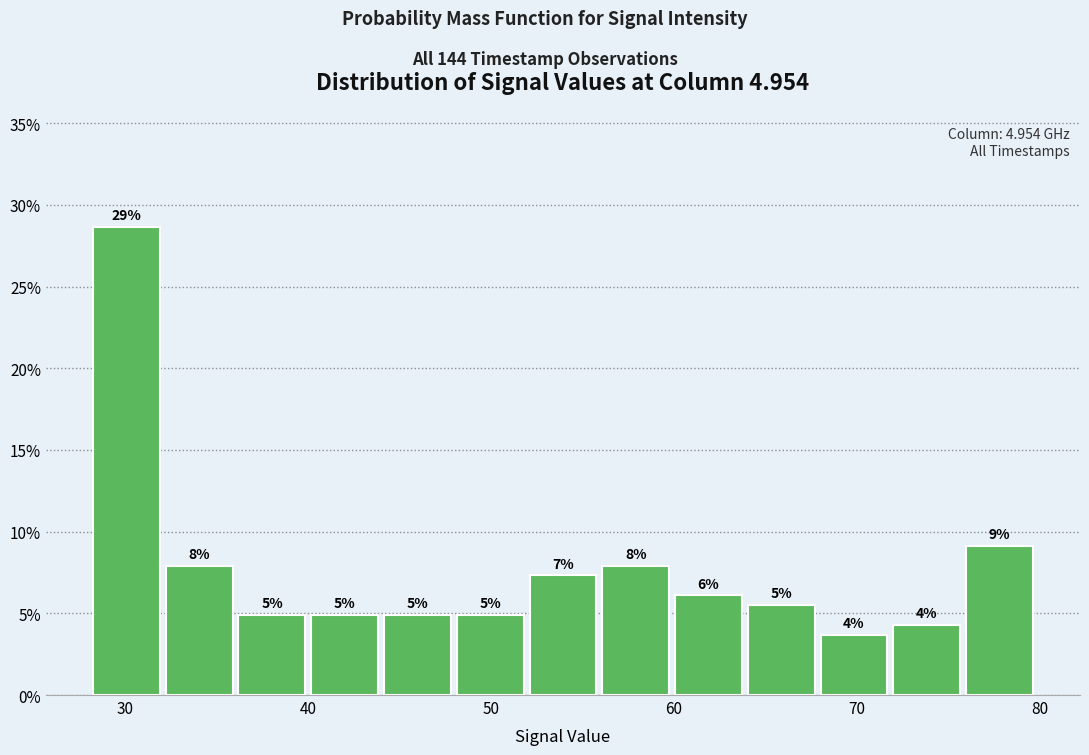

Read against the x-axis, roughly where is the centre of the tallest bar?

30